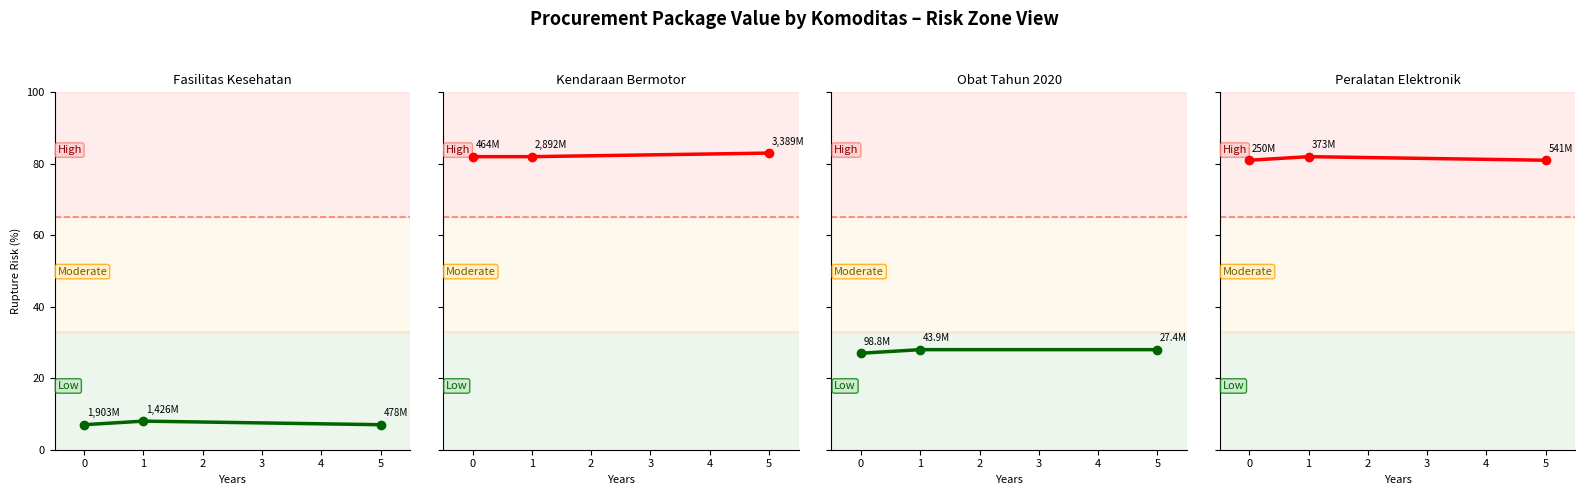

What is the total value across all series at 0?

197